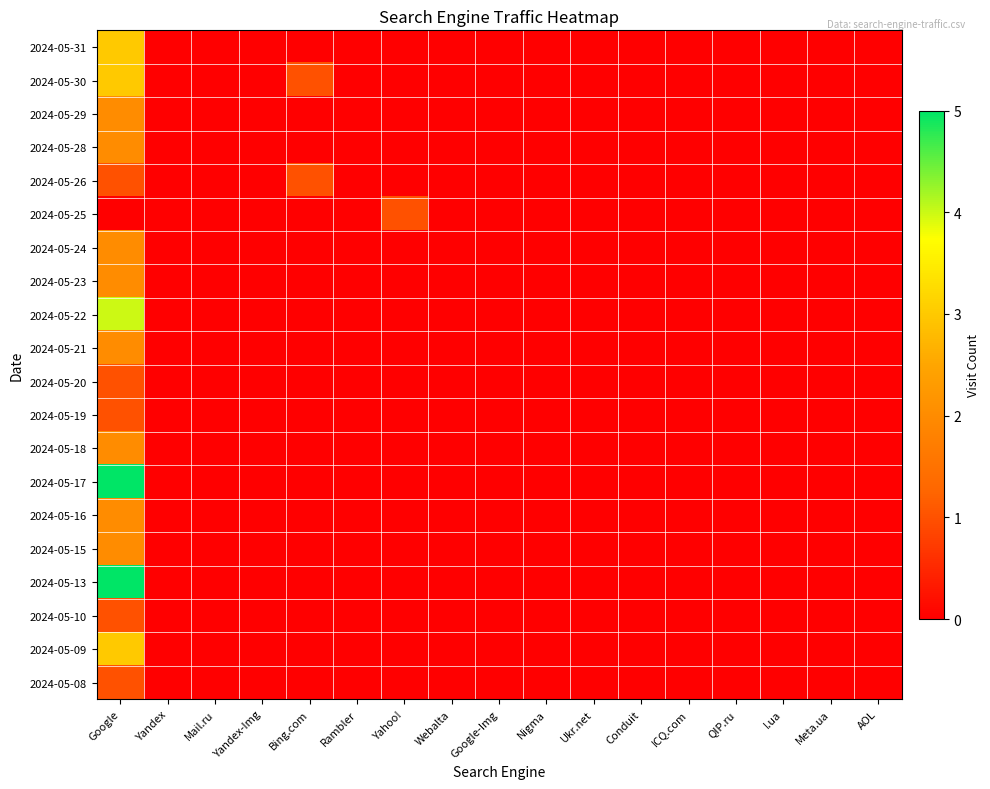

Reading right to left, what are all the values shown in this chart?

2024-05-31: AOL=0	Meta.ua=0	I.ua=0	QIP.ru=0	ICQ.com=0	Conduit=0	Ukr.net=0	Nigma=0	Google-Img=0	Webalta=0	Yahoo!=0	Rambler=0	Bing.com=0	Yandex-Img=0	Mail.ru=0	Yandex=0	Google=3
2024-05-30: AOL=0	Meta.ua=0	I.ua=0	QIP.ru=0	ICQ.com=0	Conduit=0	Ukr.net=0	Nigma=0	Google-Img=0	Webalta=0	Yahoo!=0	Rambler=0	Bing.com=1	Yandex-Img=0	Mail.ru=0	Yandex=0	Google=3
2024-05-29: AOL=0	Meta.ua=0	I.ua=0	QIP.ru=0	ICQ.com=0	Conduit=0	Ukr.net=0	Nigma=0	Google-Img=0	Webalta=0	Yahoo!=0	Rambler=0	Bing.com=0	Yandex-Img=0	Mail.ru=0	Yandex=0	Google=2
2024-05-28: AOL=0	Meta.ua=0	I.ua=0	QIP.ru=0	ICQ.com=0	Conduit=0	Ukr.net=0	Nigma=0	Google-Img=0	Webalta=0	Yahoo!=0	Rambler=0	Bing.com=0	Yandex-Img=0	Mail.ru=0	Yandex=0	Google=2
2024-05-26: AOL=0	Meta.ua=0	I.ua=0	QIP.ru=0	ICQ.com=0	Conduit=0	Ukr.net=0	Nigma=0	Google-Img=0	Webalta=0	Yahoo!=0	Rambler=0	Bing.com=1	Yandex-Img=0	Mail.ru=0	Yandex=0	Google=1
2024-05-25: AOL=0	Meta.ua=0	I.ua=0	QIP.ru=0	ICQ.com=0	Conduit=0	Ukr.net=0	Nigma=0	Google-Img=0	Webalta=0	Yahoo!=1	Rambler=0	Bing.com=0	Yandex-Img=0	Mail.ru=0	Yandex=0	Google=0
2024-05-24: AOL=0	Meta.ua=0	I.ua=0	QIP.ru=0	ICQ.com=0	Conduit=0	Ukr.net=0	Nigma=0	Google-Img=0	Webalta=0	Yahoo!=0	Rambler=0	Bing.com=0	Yandex-Img=0	Mail.ru=0	Yandex=0	Google=2
2024-05-23: AOL=0	Meta.ua=0	I.ua=0	QIP.ru=0	ICQ.com=0	Conduit=0	Ukr.net=0	Nigma=0	Google-Img=0	Webalta=0	Yahoo!=0	Rambler=0	Bing.com=0	Yandex-Img=0	Mail.ru=0	Yandex=0	Google=2
2024-05-22: AOL=0	Meta.ua=0	I.ua=0	QIP.ru=0	ICQ.com=0	Conduit=0	Ukr.net=0	Nigma=0	Google-Img=0	Webalta=0	Yahoo!=0	Rambler=0	Bing.com=0	Yandex-Img=0	Mail.ru=0	Yandex=0	Google=4
2024-05-21: AOL=0	Meta.ua=0	I.ua=0	QIP.ru=0	ICQ.com=0	Conduit=0	Ukr.net=0	Nigma=0	Google-Img=0	Webalta=0	Yahoo!=0	Rambler=0	Bing.com=0	Yandex-Img=0	Mail.ru=0	Yandex=0	Google=2
2024-05-20: AOL=0	Meta.ua=0	I.ua=0	QIP.ru=0	ICQ.com=0	Conduit=0	Ukr.net=0	Nigma=0	Google-Img=0	Webalta=0	Yahoo!=0	Rambler=0	Bing.com=0	Yandex-Img=0	Mail.ru=0	Yandex=0	Google=1
2024-05-19: AOL=0	Meta.ua=0	I.ua=0	QIP.ru=0	ICQ.com=0	Conduit=0	Ukr.net=0	Nigma=0	Google-Img=0	Webalta=0	Yahoo!=0	Rambler=0	Bing.com=0	Yandex-Img=0	Mail.ru=0	Yandex=0	Google=1
2024-05-18: AOL=0	Meta.ua=0	I.ua=0	QIP.ru=0	ICQ.com=0	Conduit=0	Ukr.net=0	Nigma=0	Google-Img=0	Webalta=0	Yahoo!=0	Rambler=0	Bing.com=0	Yandex-Img=0	Mail.ru=0	Yandex=0	Google=2
2024-05-17: AOL=0	Meta.ua=0	I.ua=0	QIP.ru=0	ICQ.com=0	Conduit=0	Ukr.net=0	Nigma=0	Google-Img=0	Webalta=0	Yahoo!=0	Rambler=0	Bing.com=0	Yandex-Img=0	Mail.ru=0	Yandex=0	Google=5
2024-05-16: AOL=0	Meta.ua=0	I.ua=0	QIP.ru=0	ICQ.com=0	Conduit=0	Ukr.net=0	Nigma=0	Google-Img=0	Webalta=0	Yahoo!=0	Rambler=0	Bing.com=0	Yandex-Img=0	Mail.ru=0	Yandex=0	Google=2
2024-05-15: AOL=0	Meta.ua=0	I.ua=0	QIP.ru=0	ICQ.com=0	Conduit=0	Ukr.net=0	Nigma=0	Google-Img=0	Webalta=0	Yahoo!=0	Rambler=0	Bing.com=0	Yandex-Img=0	Mail.ru=0	Yandex=0	Google=2
2024-05-13: AOL=0	Meta.ua=0	I.ua=0	QIP.ru=0	ICQ.com=0	Conduit=0	Ukr.net=0	Nigma=0	Google-Img=0	Webalta=0	Yahoo!=0	Rambler=0	Bing.com=0	Yandex-Img=0	Mail.ru=0	Yandex=0	Google=5
2024-05-10: AOL=0	Meta.ua=0	I.ua=0	QIP.ru=0	ICQ.com=0	Conduit=0	Ukr.net=0	Nigma=0	Google-Img=0	Webalta=0	Yahoo!=0	Rambler=0	Bing.com=0	Yandex-Img=0	Mail.ru=0	Yandex=0	Google=1
2024-05-09: AOL=0	Meta.ua=0	I.ua=0	QIP.ru=0	ICQ.com=0	Conduit=0	Ukr.net=0	Nigma=0	Google-Img=0	Webalta=0	Yahoo!=0	Rambler=0	Bing.com=0	Yandex-Img=0	Mail.ru=0	Yandex=0	Google=3
2024-05-08: AOL=0	Meta.ua=0	I.ua=0	QIP.ru=0	ICQ.com=0	Conduit=0	Ukr.net=0	Nigma=0	Google-Img=0	Webalta=0	Yahoo!=0	Rambler=0	Bing.com=0	Yandex-Img=0	Mail.ru=0	Yandex=0	Google=1